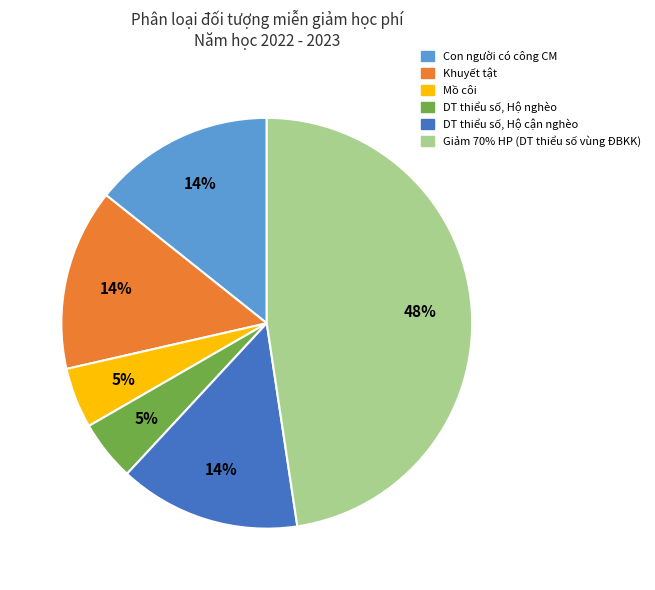

Which slice is the largest?

Giảm 70% HP (DT thiểu số vùng ĐBKK)